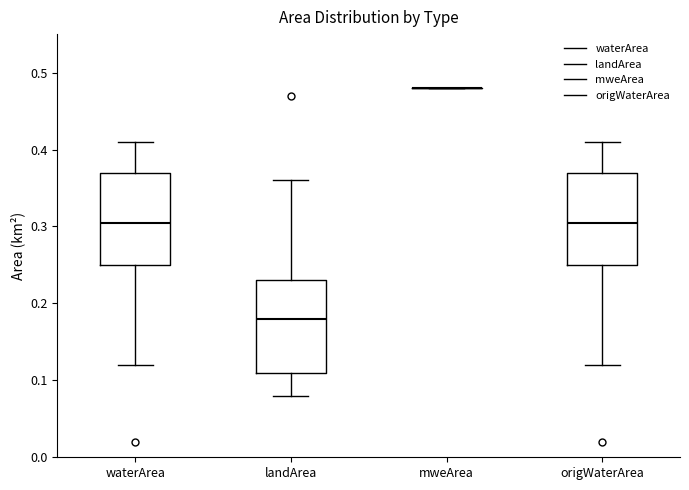

Where does the median line of the box for waterArea sit on the y-axis? The values are not printed on the chart, so give them approximately, as read against the axis.

0.31